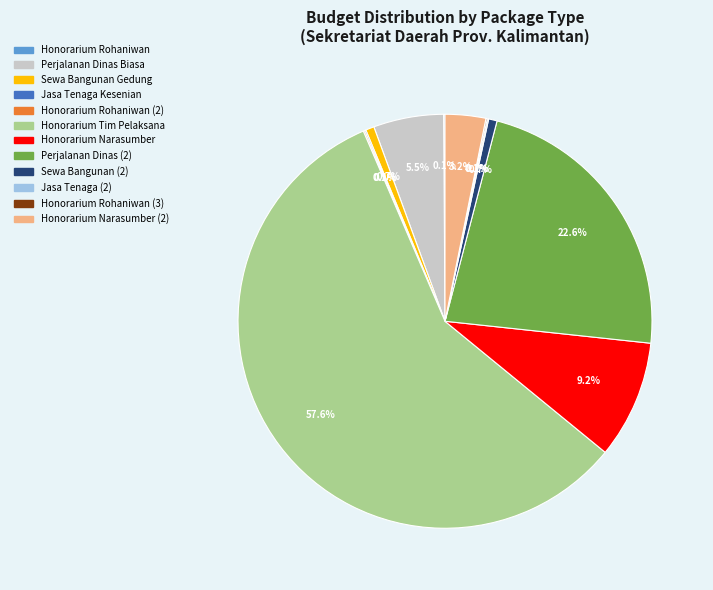

Is there a majority slice in this chart?

Yes